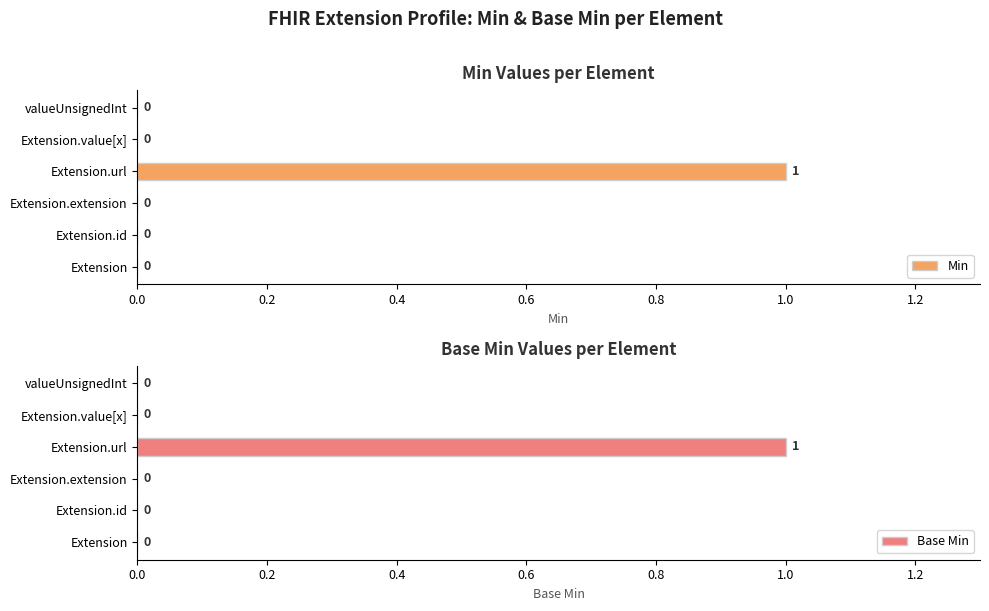

The Min series shows 0 at Extension.value[x]. True or false?

True